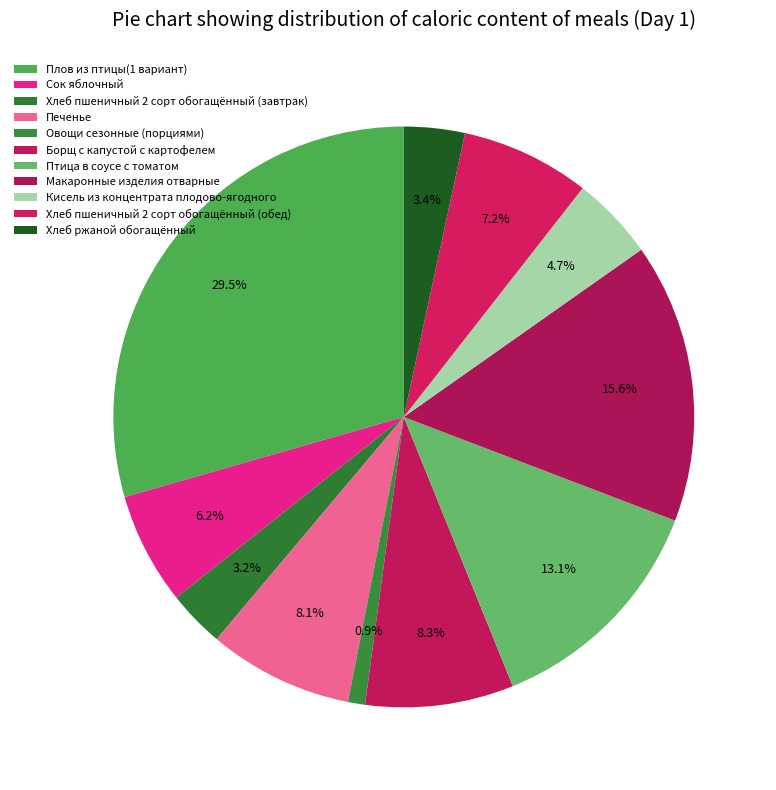

What percentage is NOT represented by Борщ с капустой с картофелем?

91.7%